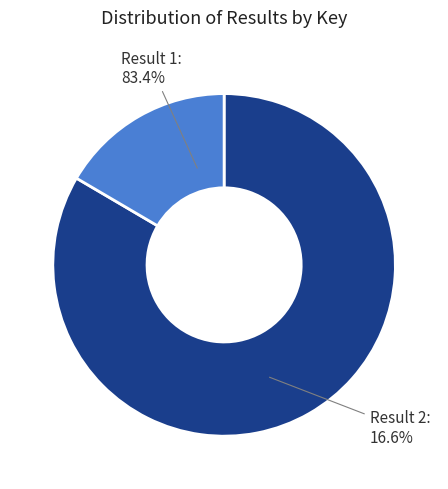

To the nearest percent, what is the difference between the Result 1 and Result 2 slice percentages?

67%